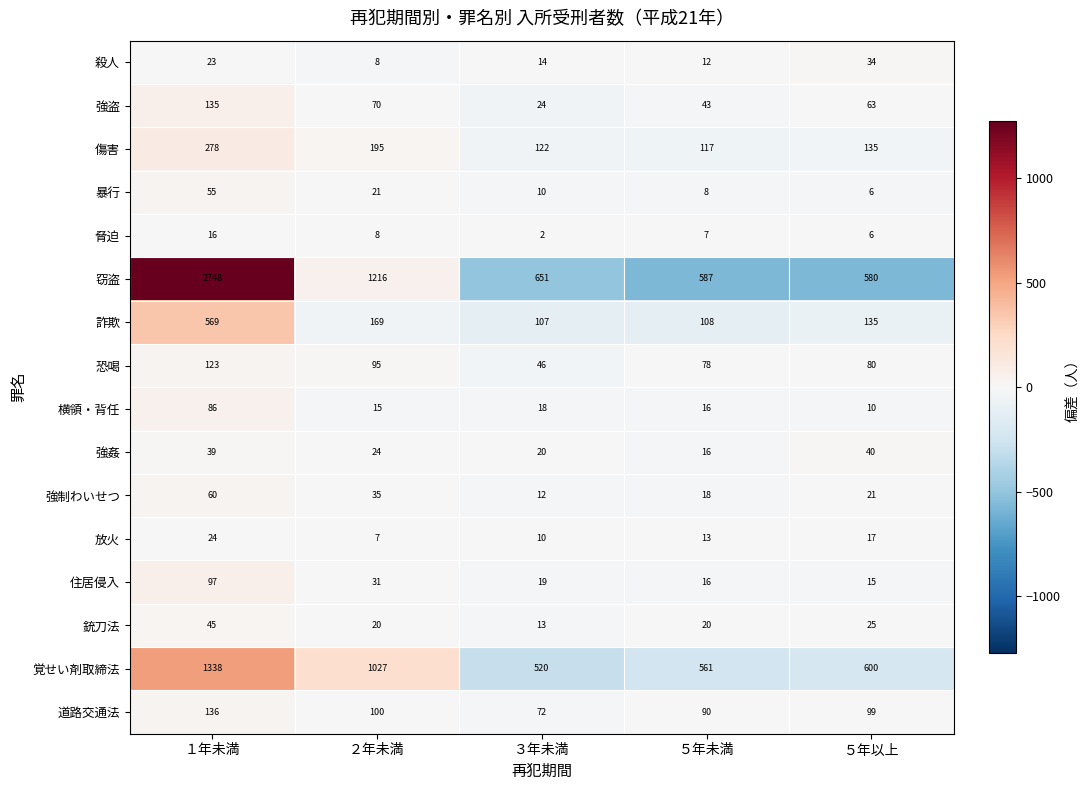

Is it true that 住居侵入 equals 4 at ５年以上?

False